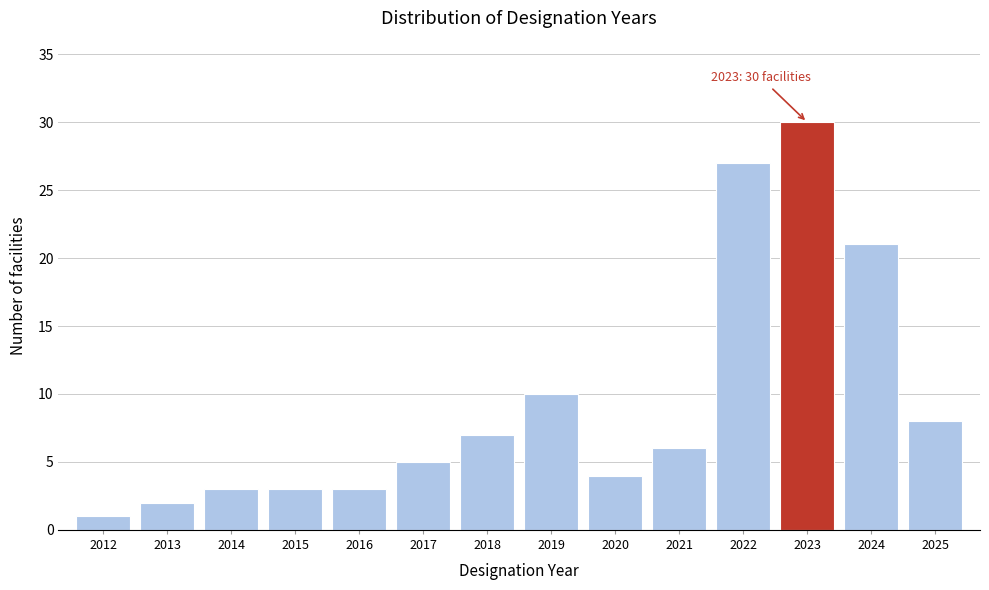

Reading left to right, list all the values displayed in this chart.

1	2	3	3	3	5	7	10	4	6	27	30	21	8